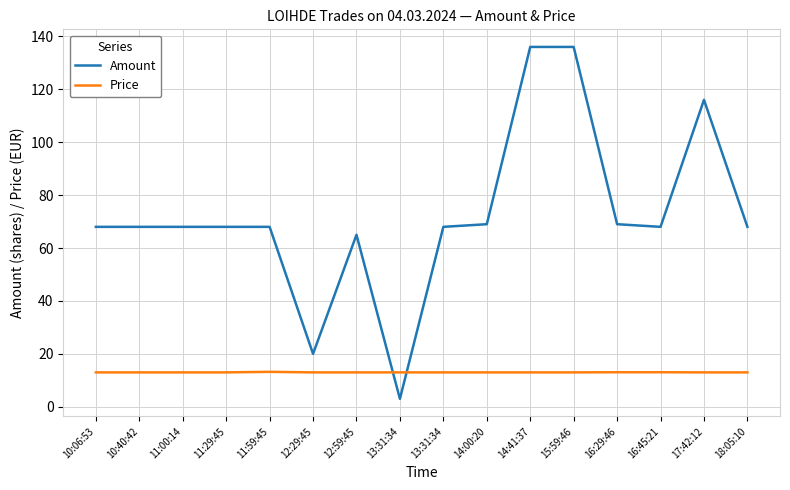

True or false: Price and Amount cross at least once.

True